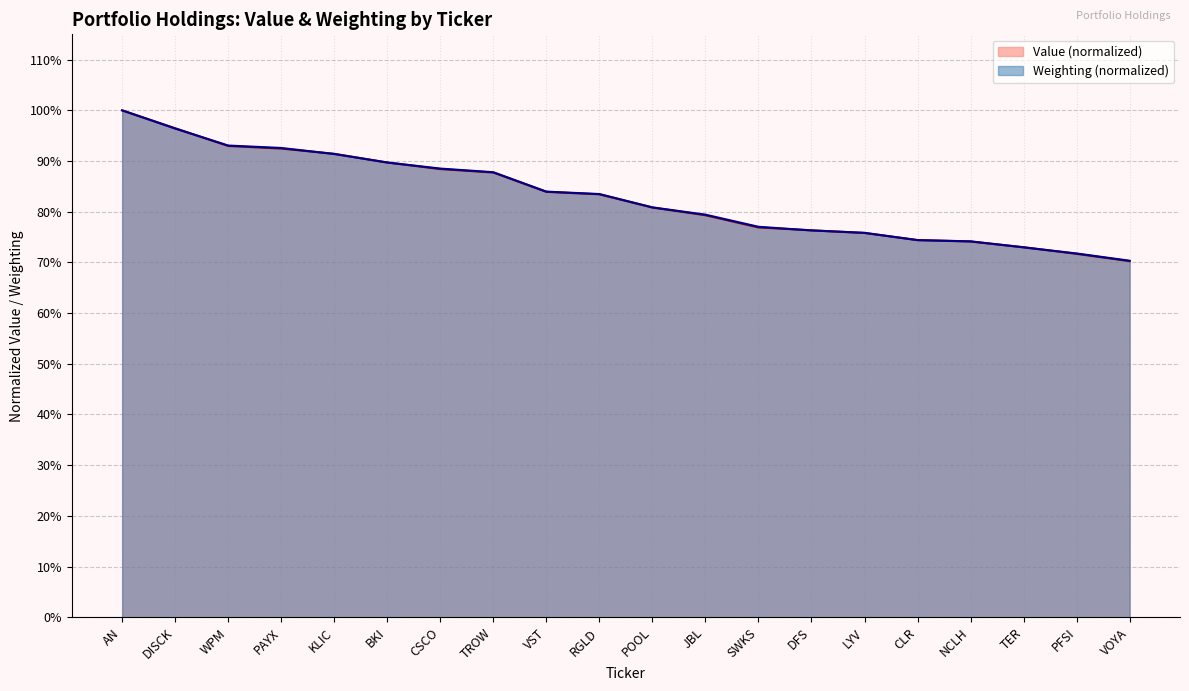

True or false: Weighting has a value of 0.7 at TER.

True